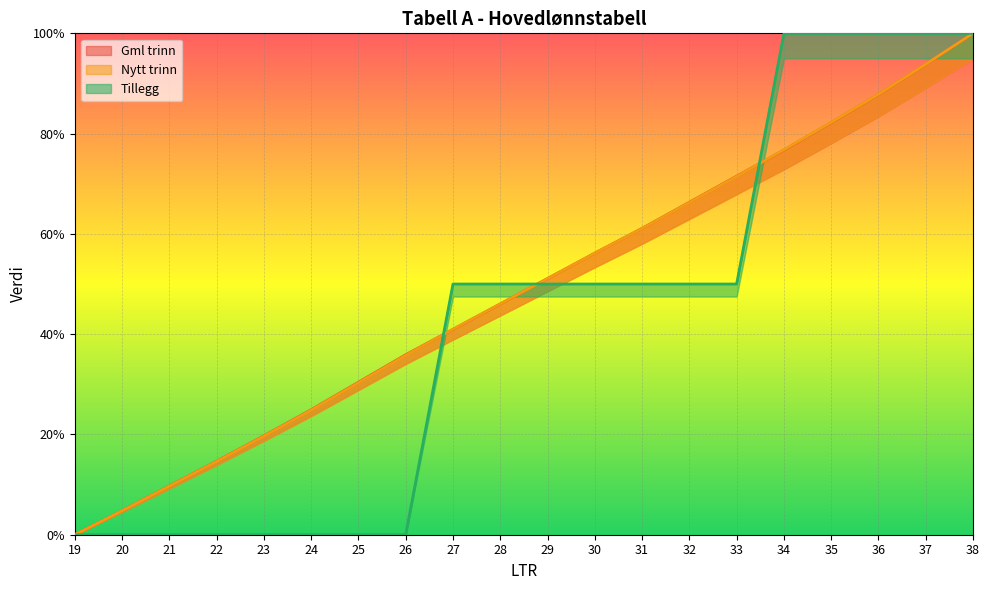

How many values in Nytt trinn are above zero?

19